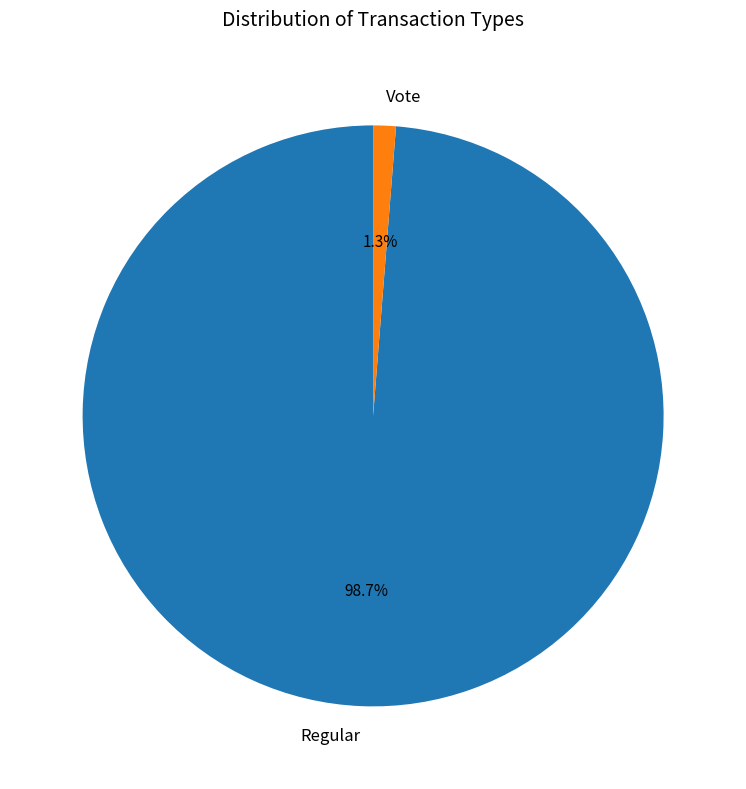

Which slice is the smallest?

Vote